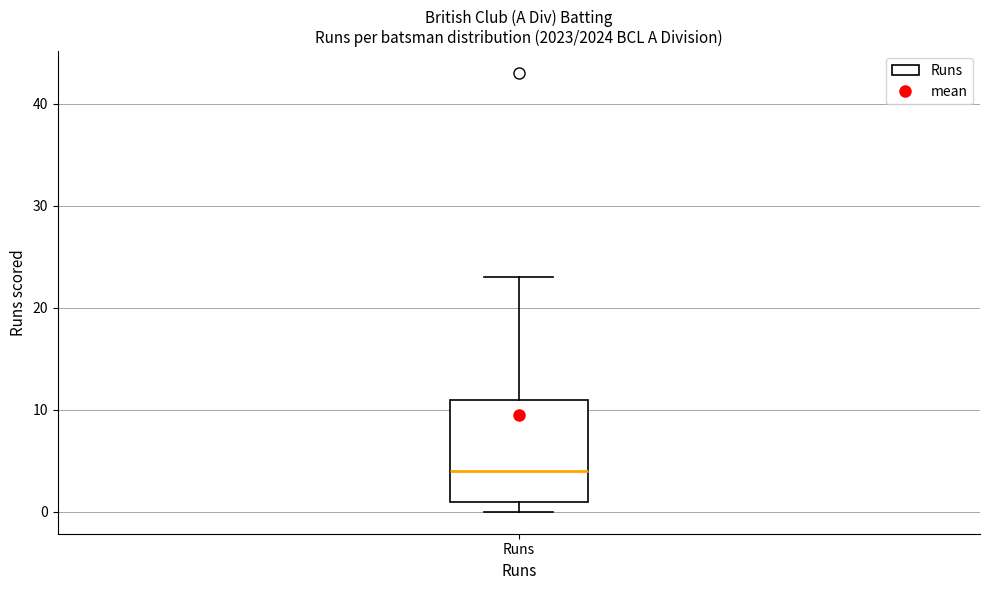

Transcribe this box plot: give where the median line is, the range the box spans, and where the two whiskers end, as read against the y-axis. The values are not printed on the chart, so give them approximately, as read against the axis.

median 4, box 1 to 11, whiskers 0 to 23